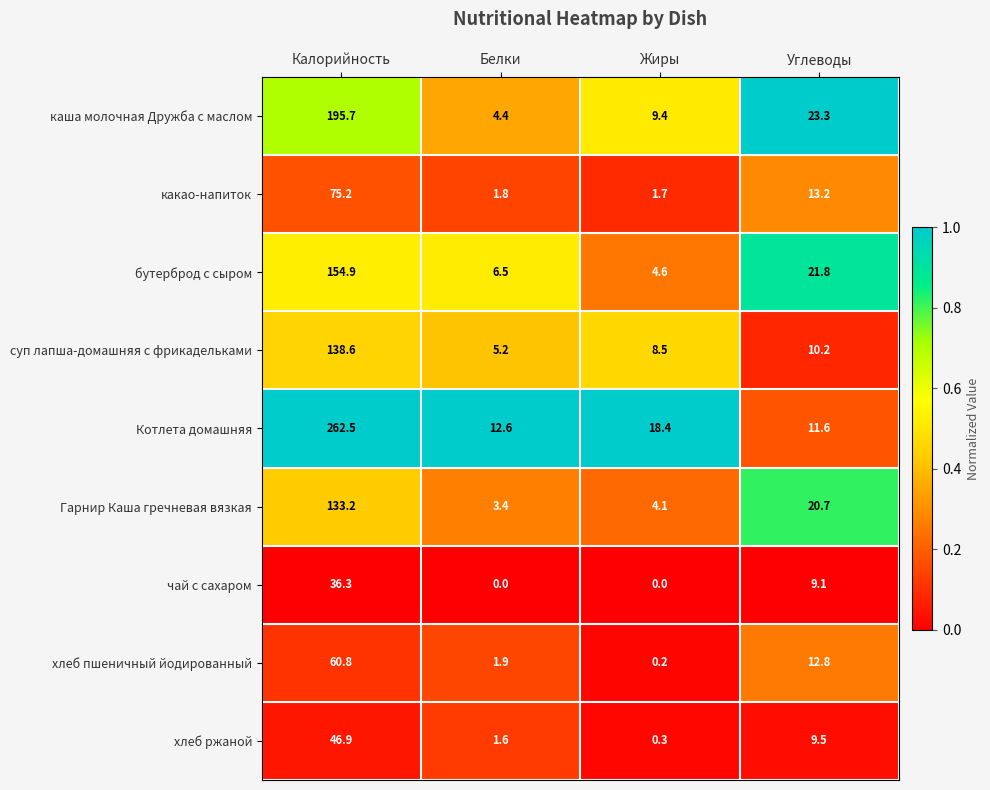

The value of Котлета домашняя at Калорийность is 399.3. True or false?

False